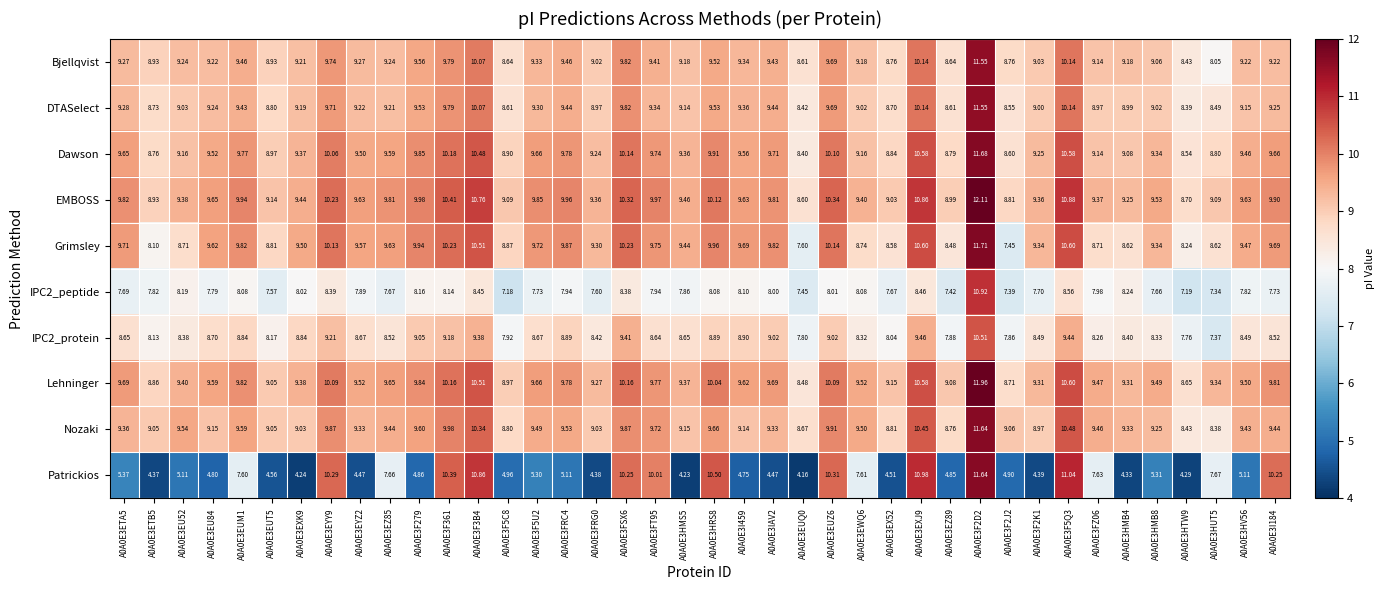

Is the value of IPC2_peptide at A0A0E3EUQ0 greater than the value of Grimsley at A0A0E3EYY9?

No